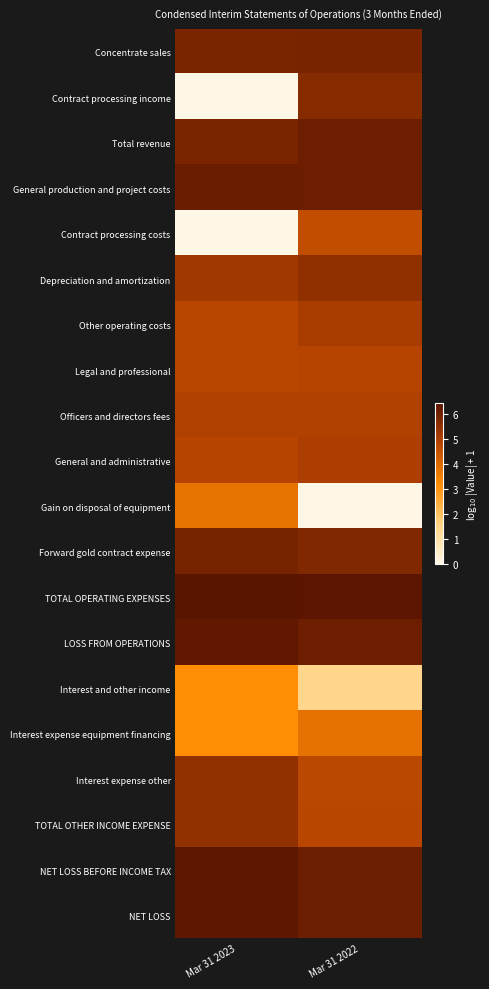

List the series in order of their peak value, lowest first.

Interest and other income, Gain on disposal of equipment, Interest expense equipment financing, Contract processing costs, Legal and professional, Officers and directors fees, General and administrative, Other operating costs, Interest expense other, TOTAL OTHER INCOME EXPENSE, Depreciation and amortization, Contract processing income, Concentrate sales, Forward gold contract expense, Total revenue, General production and project costs, LOSS FROM OPERATIONS, NET LOSS BEFORE INCOME TAX, NET LOSS, TOTAL OPERATING EXPENSES